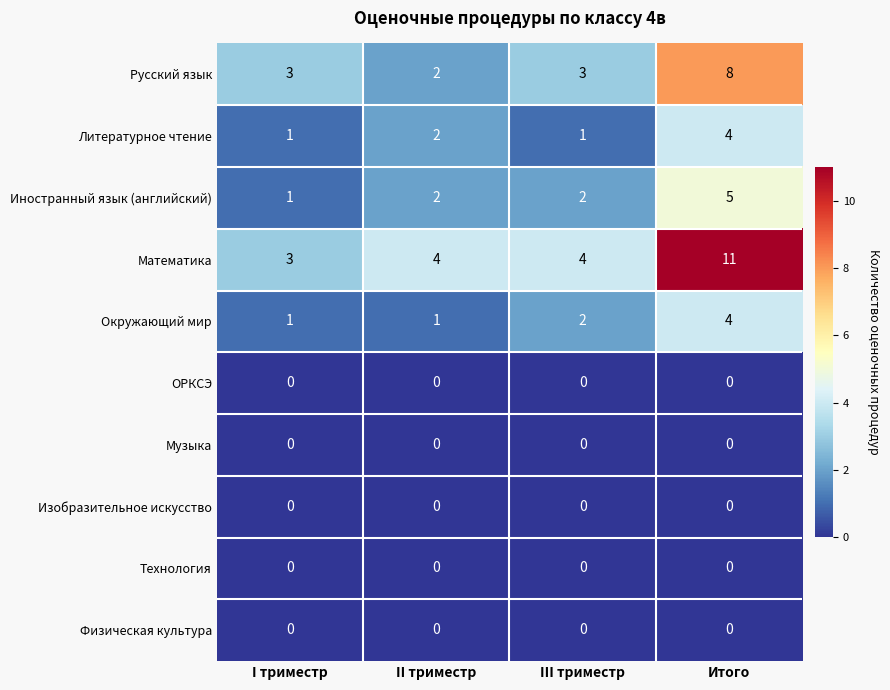

Read the Иностранный язык (английский) value at Итого.

5